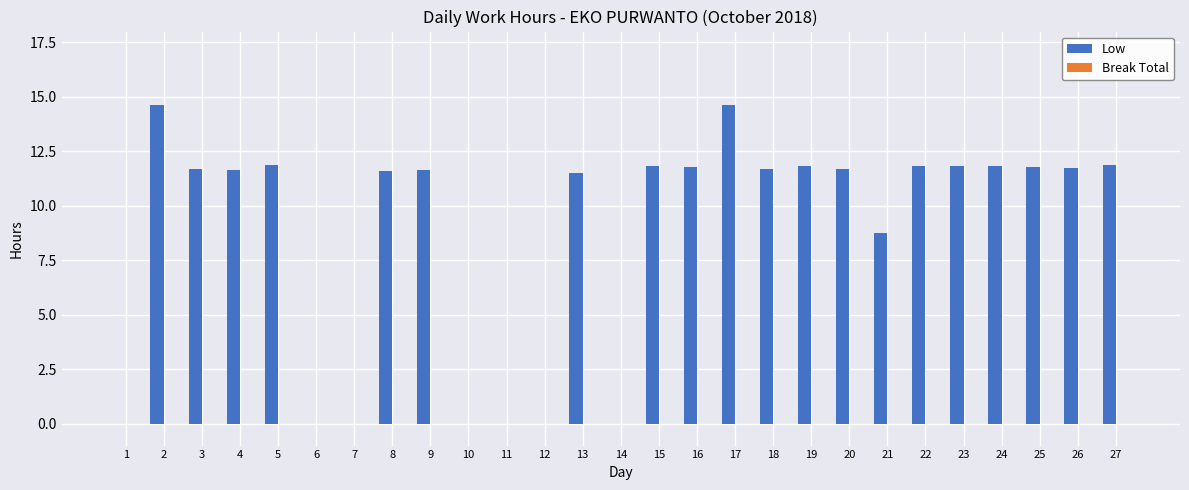

The value at 11 is -6.7. True or false?

False